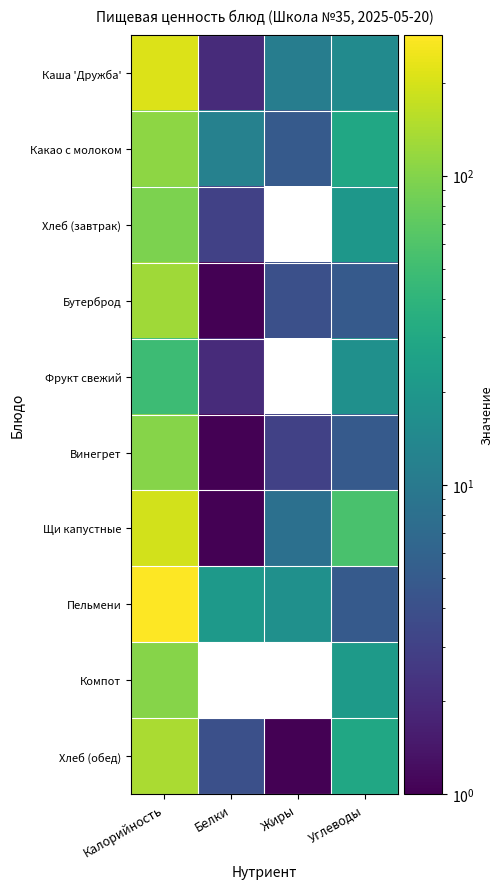

What is the spread (max minus min) of values at Белки?

21